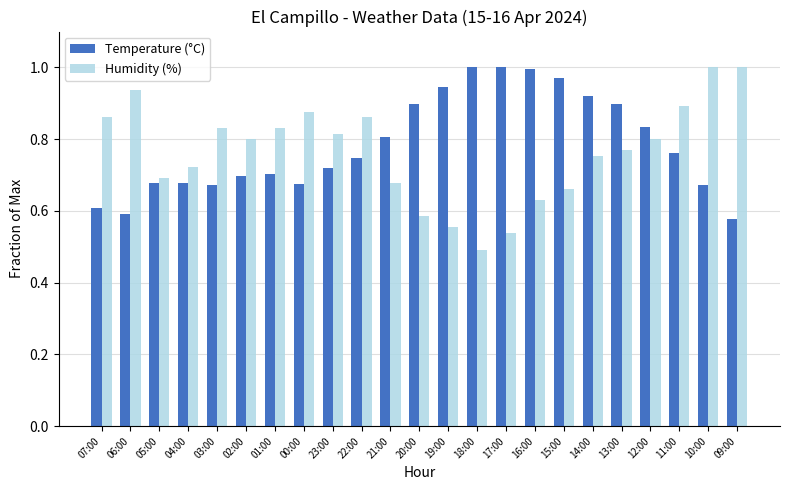

What are all the series names shown in the legend?

Temperature (°C), Humidity (%)